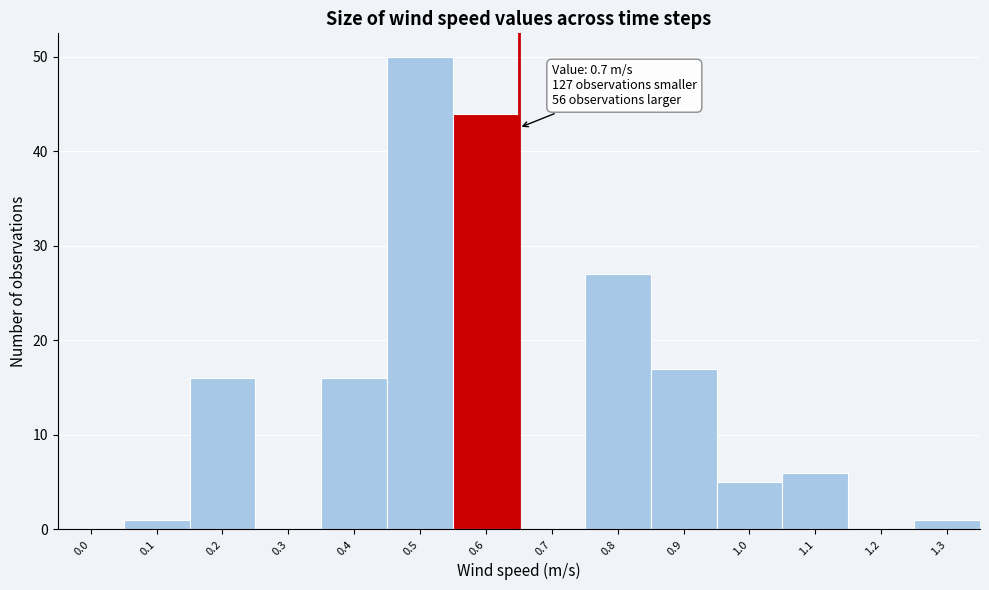

Reading right to left, list all the values displayed in this chart.

1.3=1	1.2=0	1.1=6	1.0=5	0.9=17	0.8=27	0.7=0	0.6=44	0.5=50	0.4=16	0.3=0	0.2=16	0.1=1	0.0=0